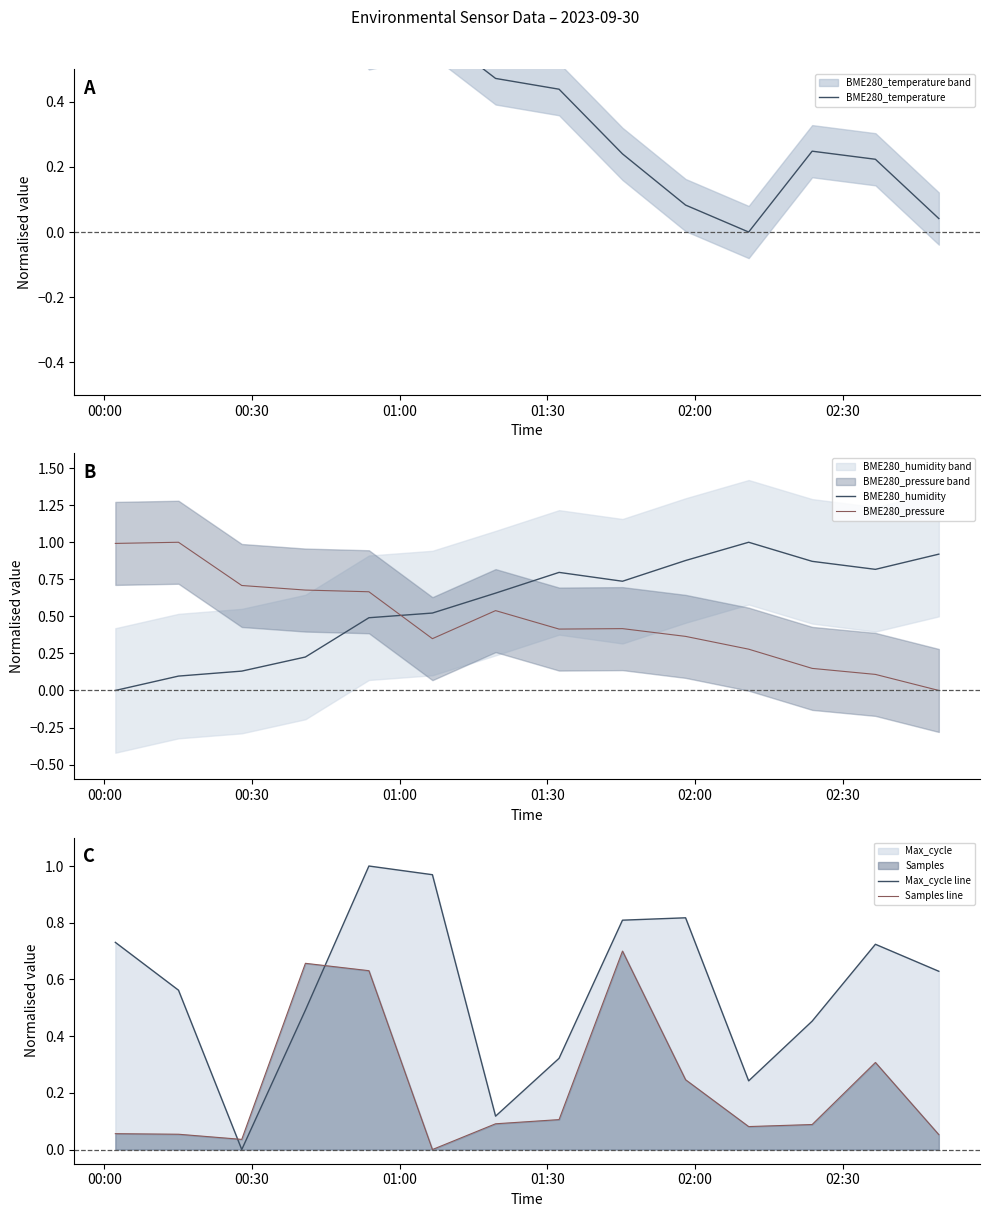

Which series has the largest range (max minus min)?

BME280_temperature